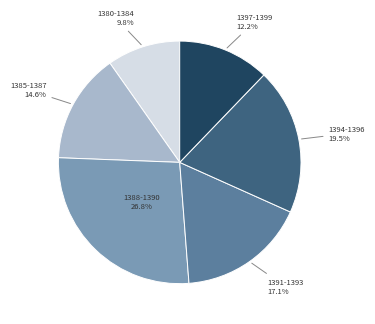

Which category has the biggest portion of the pie?

1388-1390